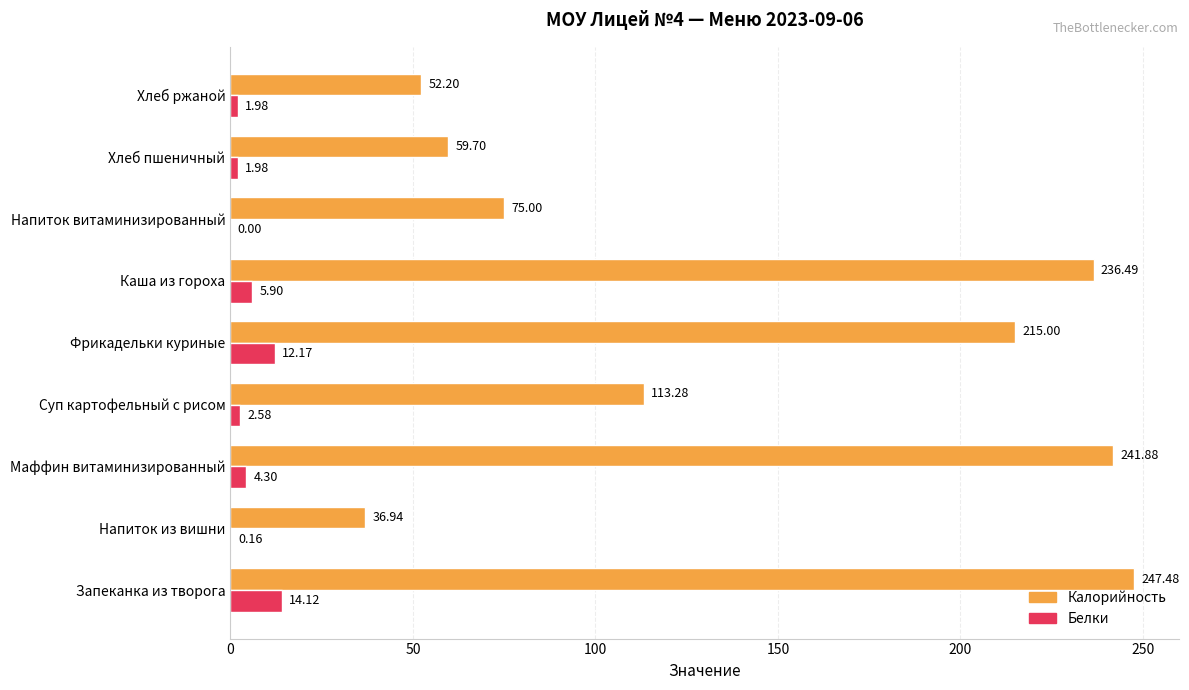

How many data points does each series have?

9